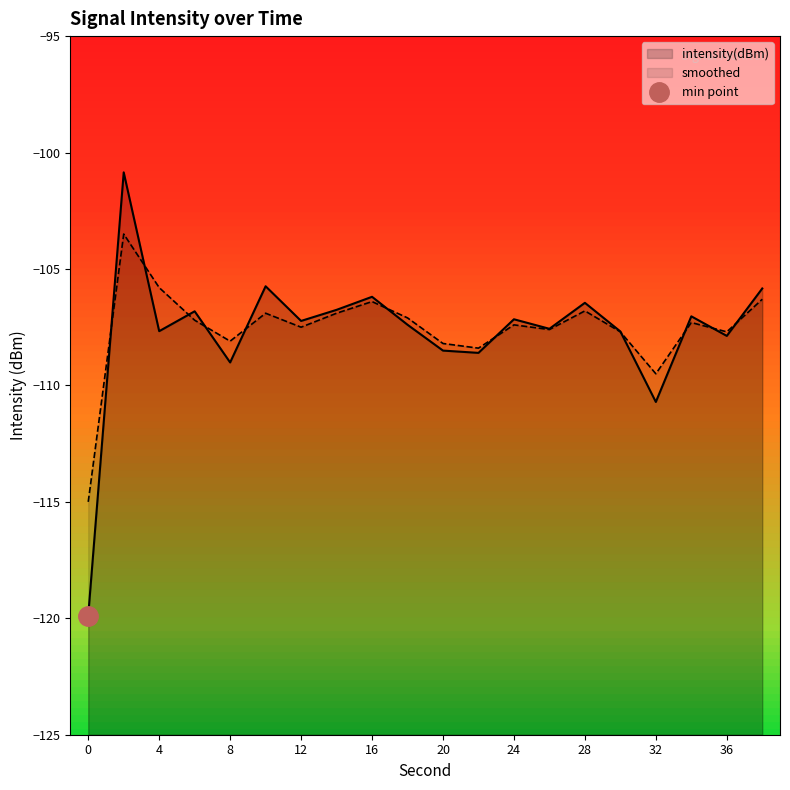

List the labels in order of intensity(dBm) value, largest first.

2, 10, 38, 16, 28, 14, 6, 34, 24, 12, 18, 26, 4, 30, 36, 20, 22, 8, 32, 0